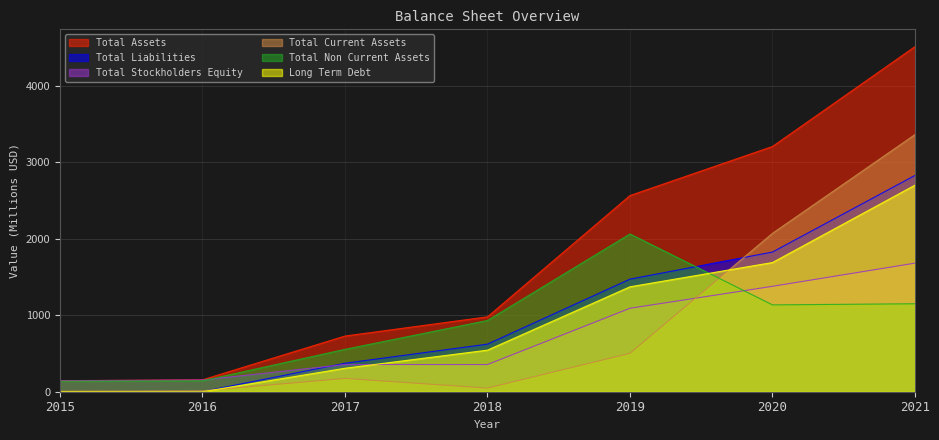

The value of Total Stockholders Equity at 2015 is 144.0. True or false?

True